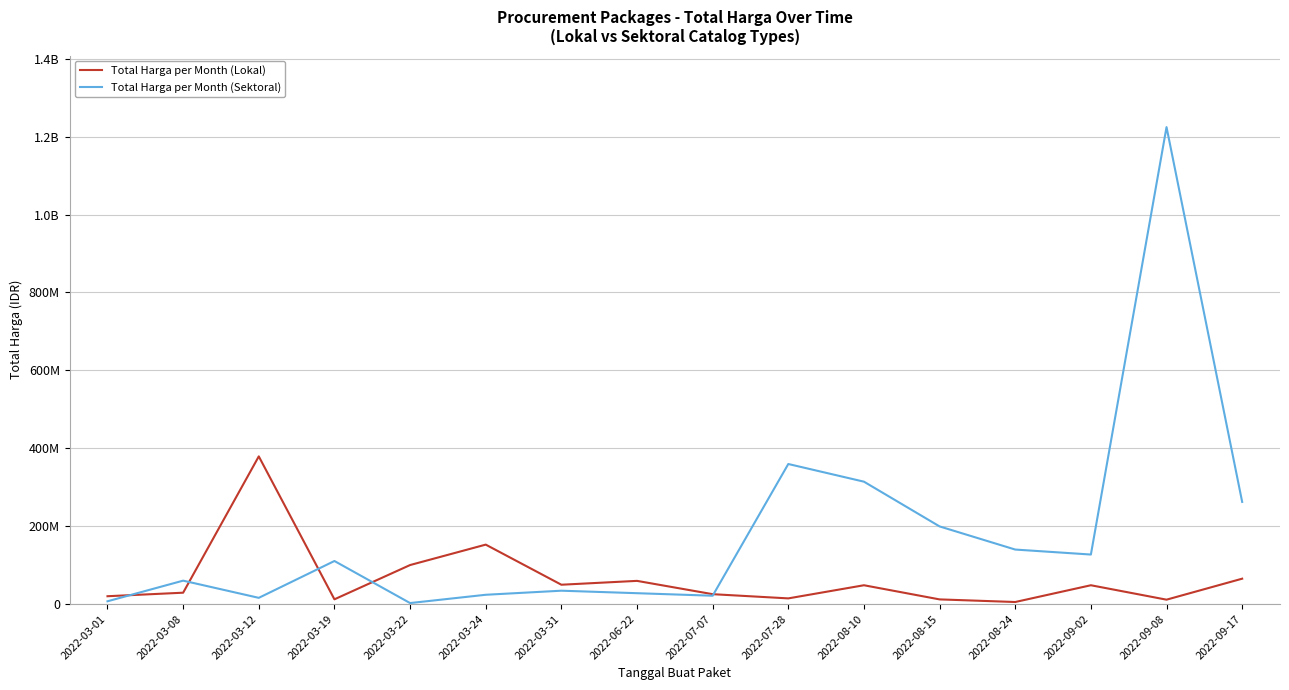

After their last crossing, which series has the higher values: Total Harga per Month (Sektoral) or Total Harga per Month (Lokal)?

Total Harga per Month (Sektoral)